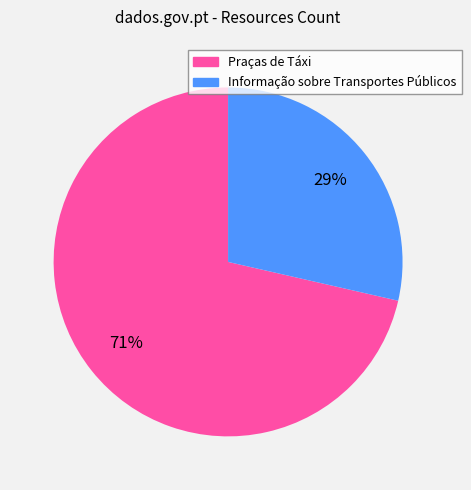

How many slices are in this pie chart?

2